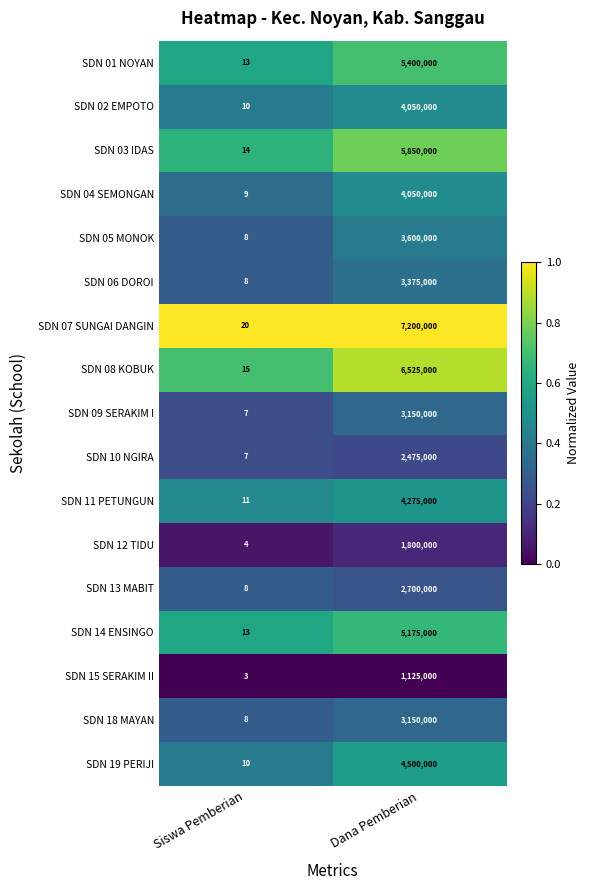

The value of SDN 05 MONOK at Dana Pemberian is 4982674. True or false?

False